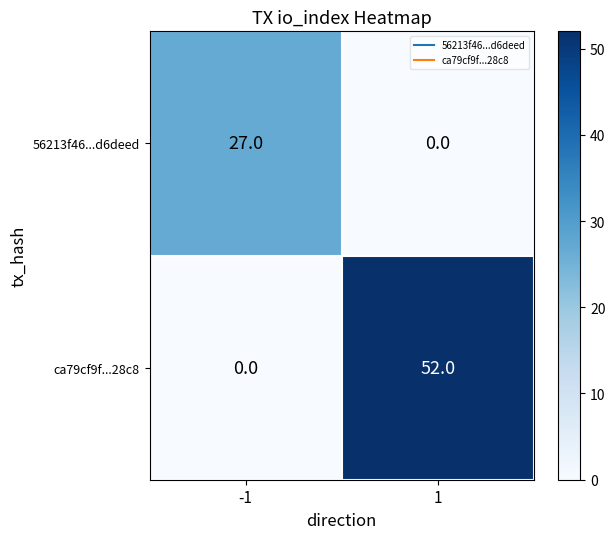

What is the total value across all series at -1?

27